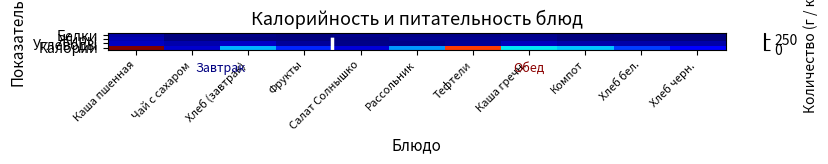

Which series has the largest total across all categories?

Калории